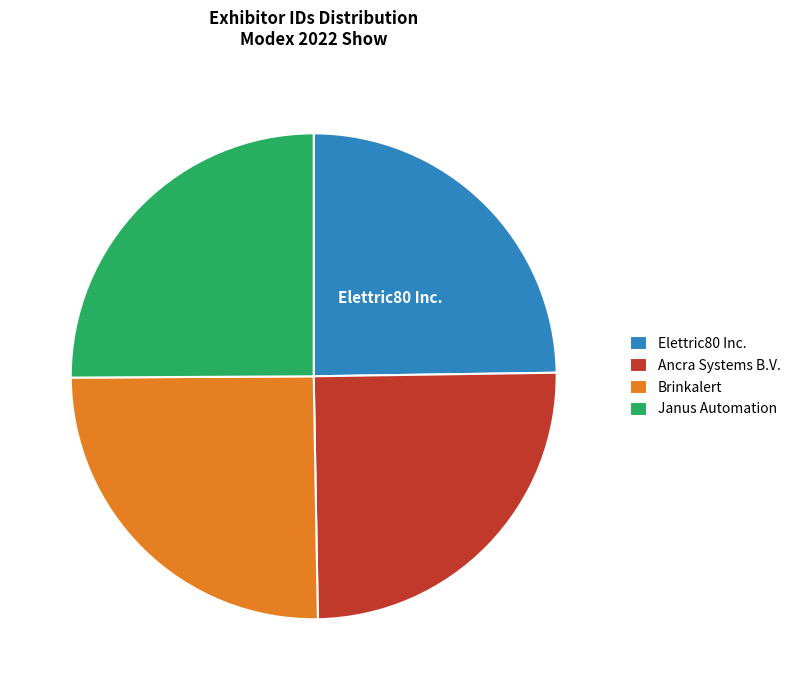

True or false: Ancra Systems B.V. accounts for 25% of the total.

True